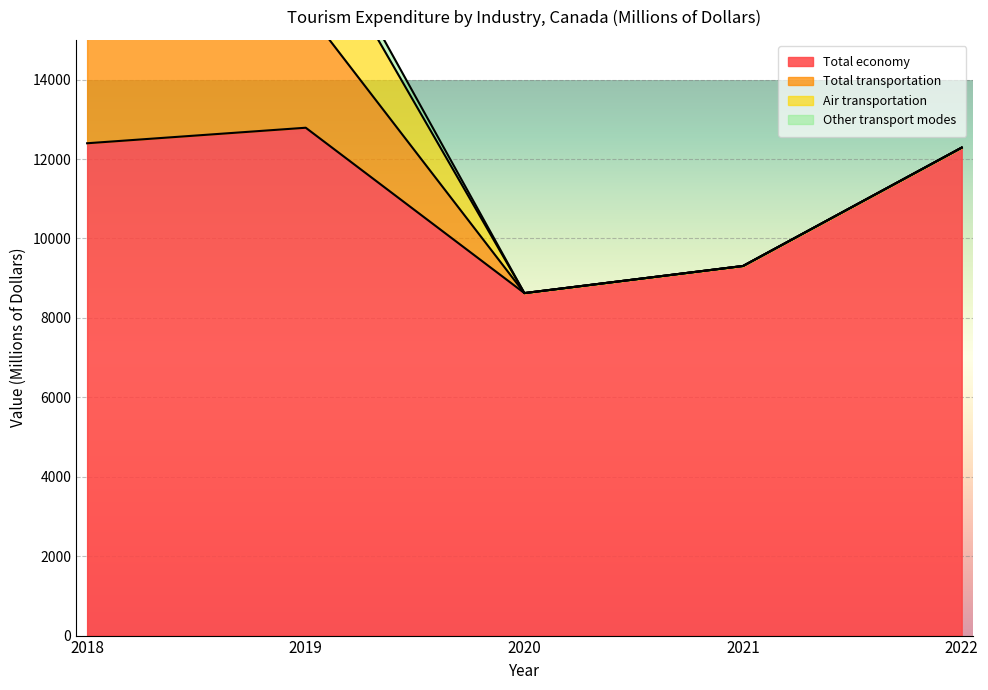

Count the number of data series in this chart.

4